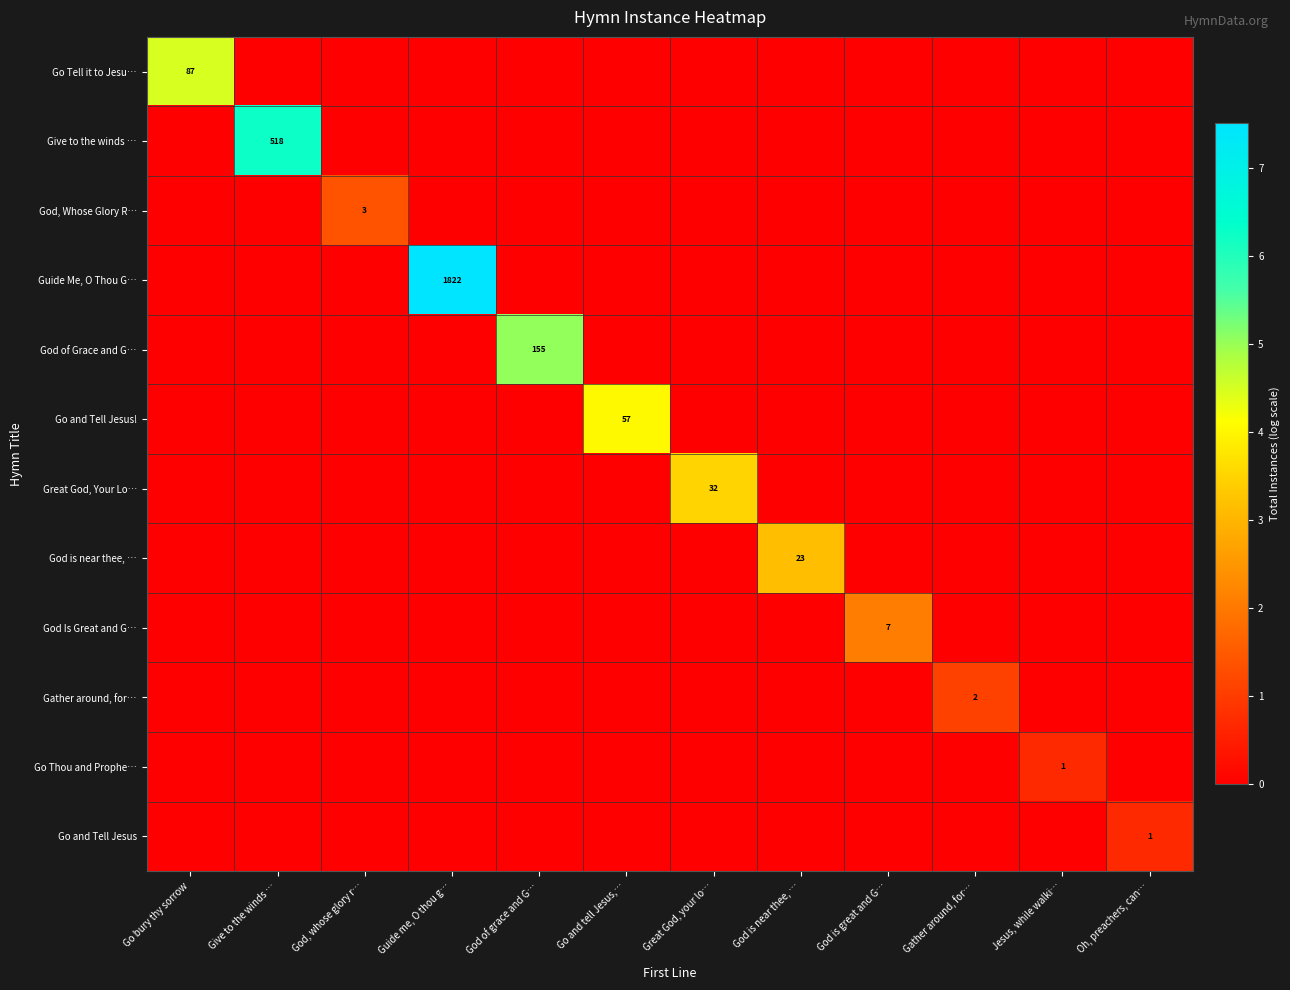

Is it true that God, Whose Glory R… equals 3 at God, whose glory r…?

True